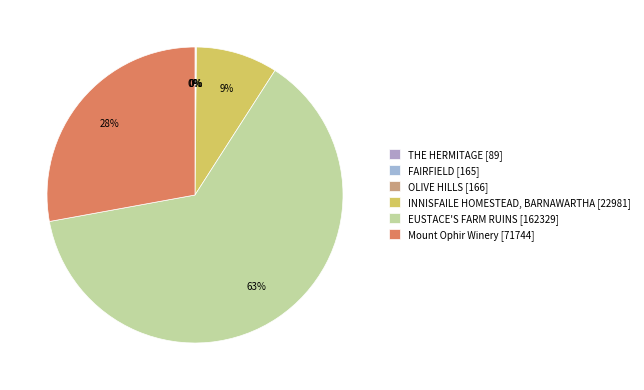

Count the number of slices in the pie.

6